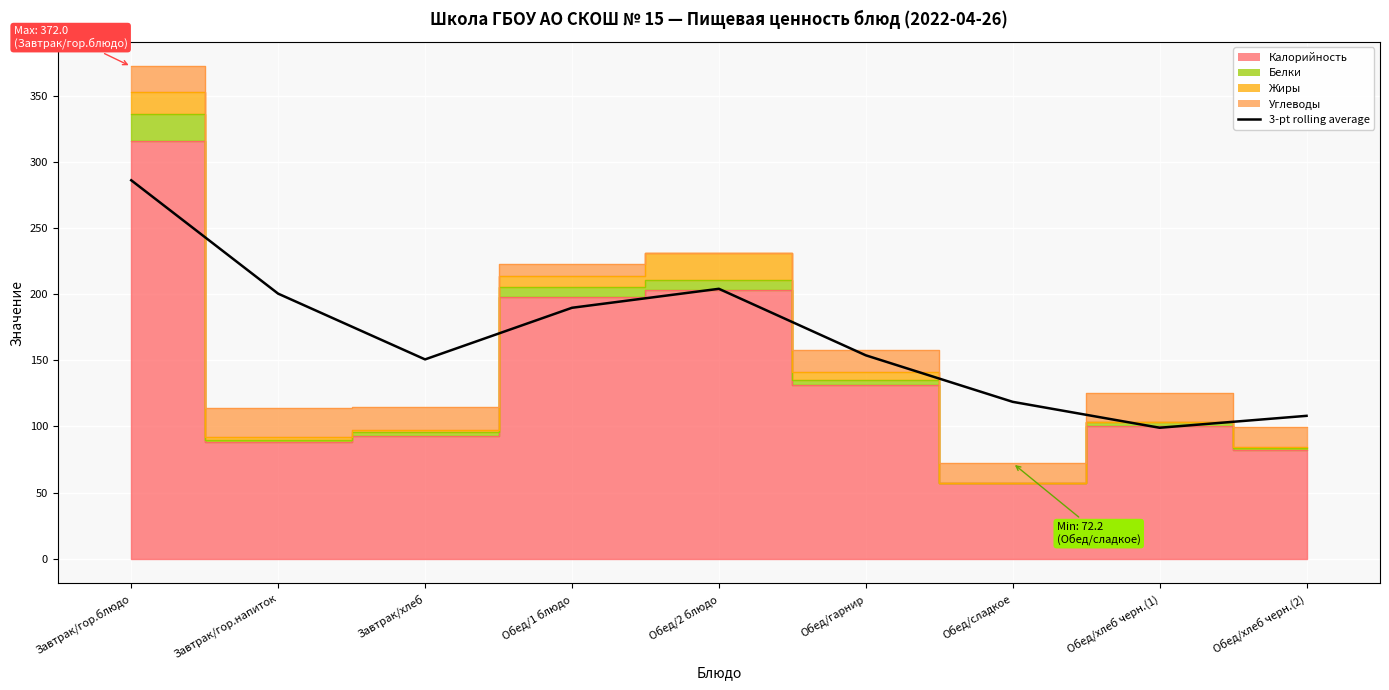

What is the change in value from Обед/гарнир to Обед/сладкое?

-35.2